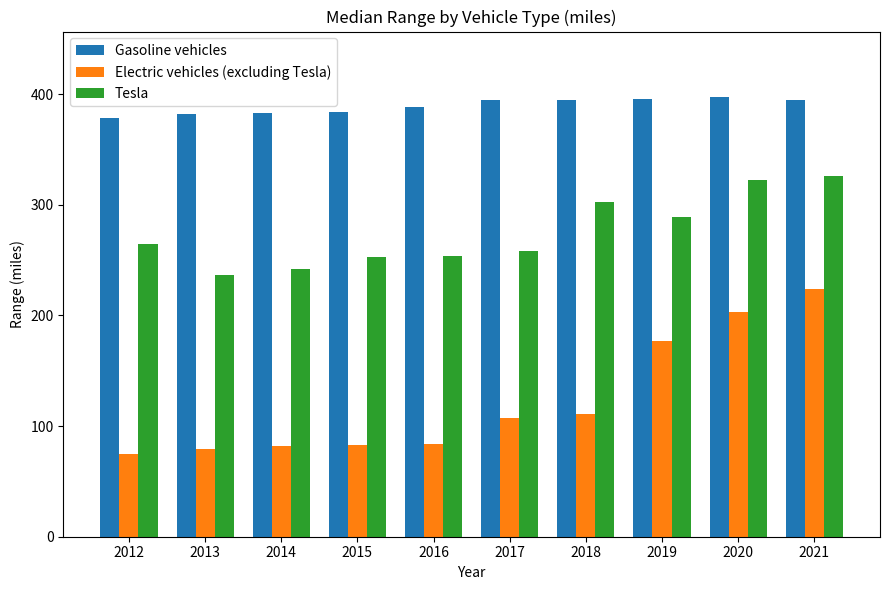

What is the minimum value shown in the chart?

74.5